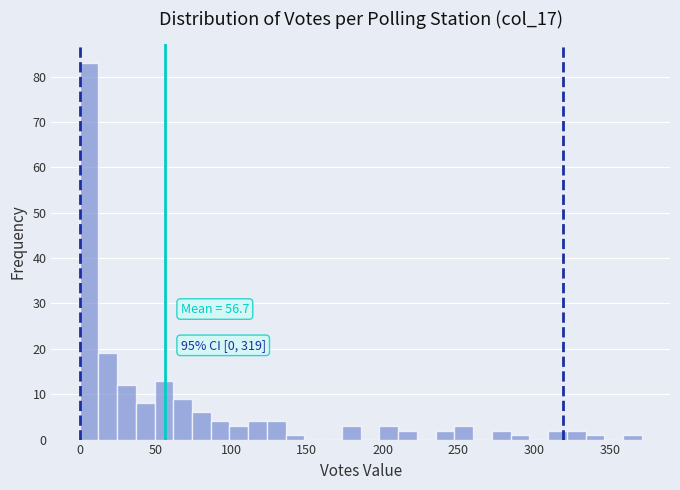

Read against the x-axis, roughly where is the centre of the tallest bar?

5